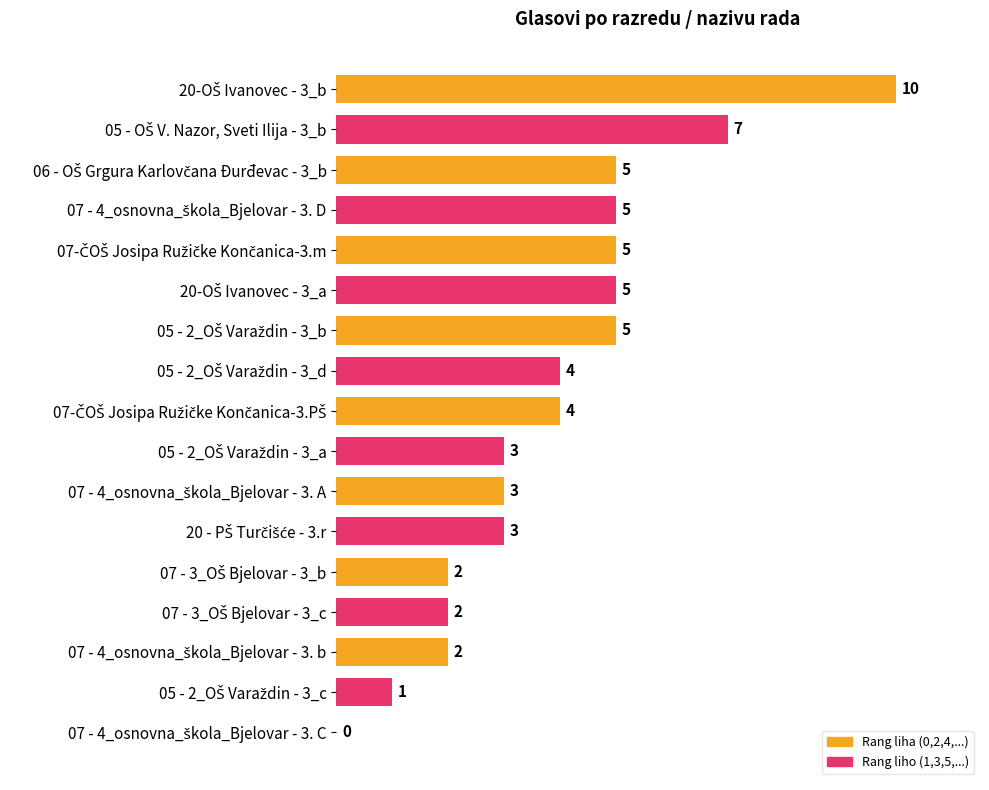

Reading left to right, transcribe all the data shown in this chart.

20-OŠ Ivanovec - 3_b=10	05 - OŠ V. Nazor, Sveti Ilija - 3_b=7	06 - OŠ Grgura Karlovčana Đurđevac - 3_b=5	07 - 4_osnovna_škola_Bjelovar - 3. D=5	07-ČOŠ Josipa Ružičke Končanica-3.m=5	20-OŠ Ivanovec - 3_a=5	05 - 2_OŠ Varaždin - 3_b=5	05 - 2_OŠ Varaždin - 3_d=4	07-ČOŠ Josipa Ružičke Končanica-3.PŠ=4	05 - 2_OŠ Varaždin - 3_a=3	07 - 4_osnovna_škola_Bjelovar - 3. A=3	20 - PŠ Turčišće - 3.r=3	07 - 3_OŠ Bjelovar - 3_b=2	07 - 3_OŠ Bjelovar - 3_c=2	07 - 4_osnovna_škola_Bjelovar - 3. b=2	05 - 2_OŠ Varaždin - 3_c=1	07 - 4_osnovna_škola_Bjelovar - 3. C=0